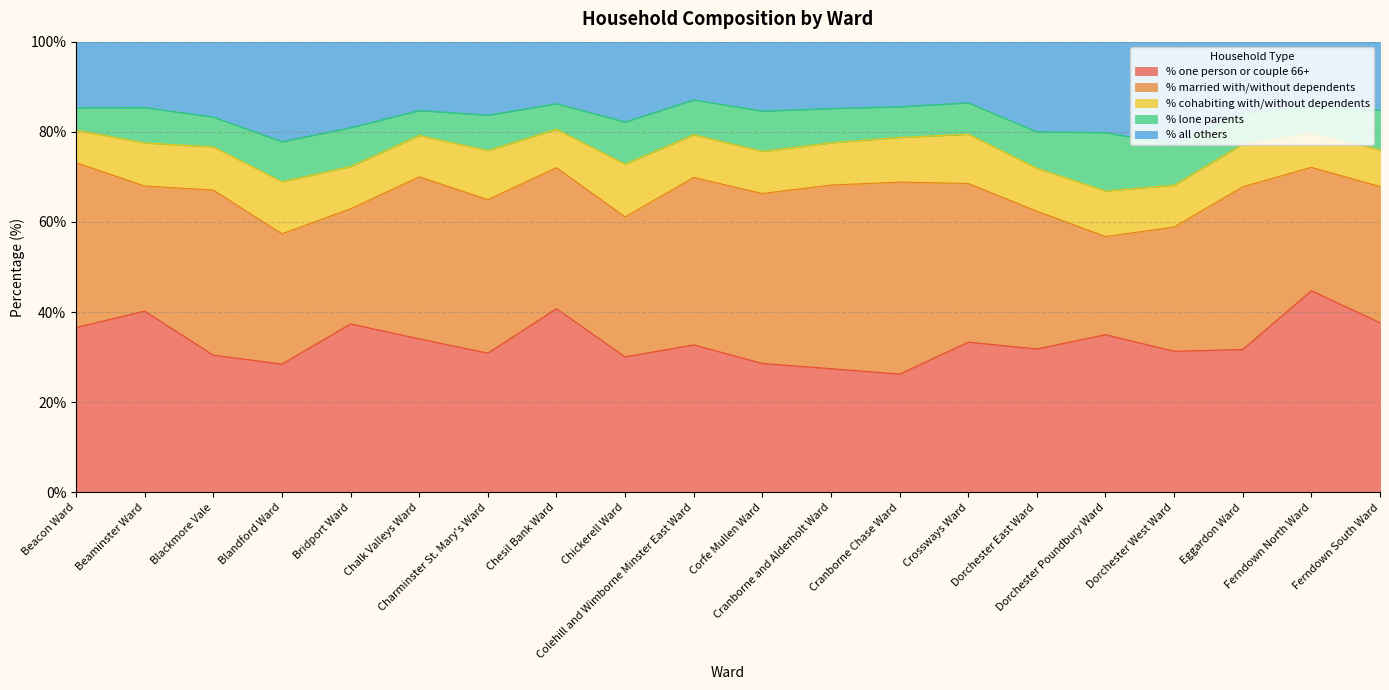

True or false: % married with/without dependents has more than 1 points higher than both neighbors.

True